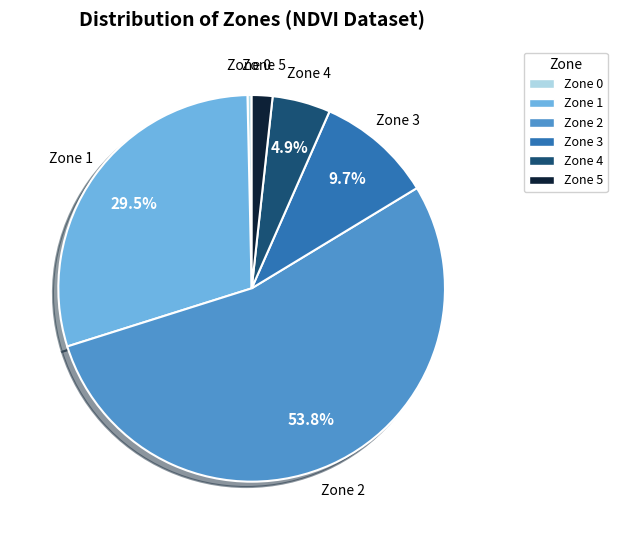

Does any single category account for the majority?

Yes